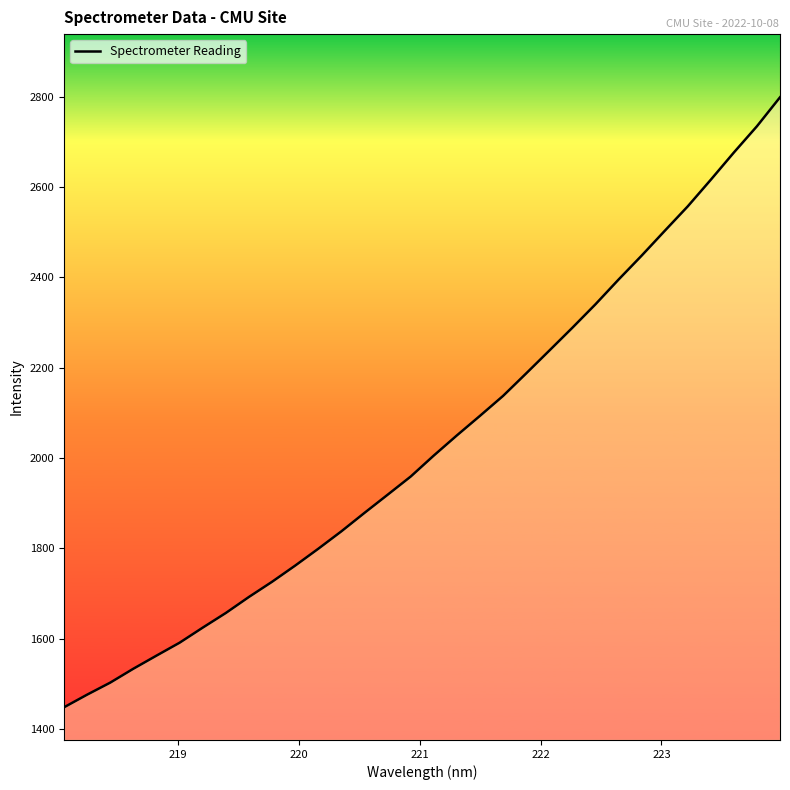

What is the difference between the maximum and minimum values?

1351.2